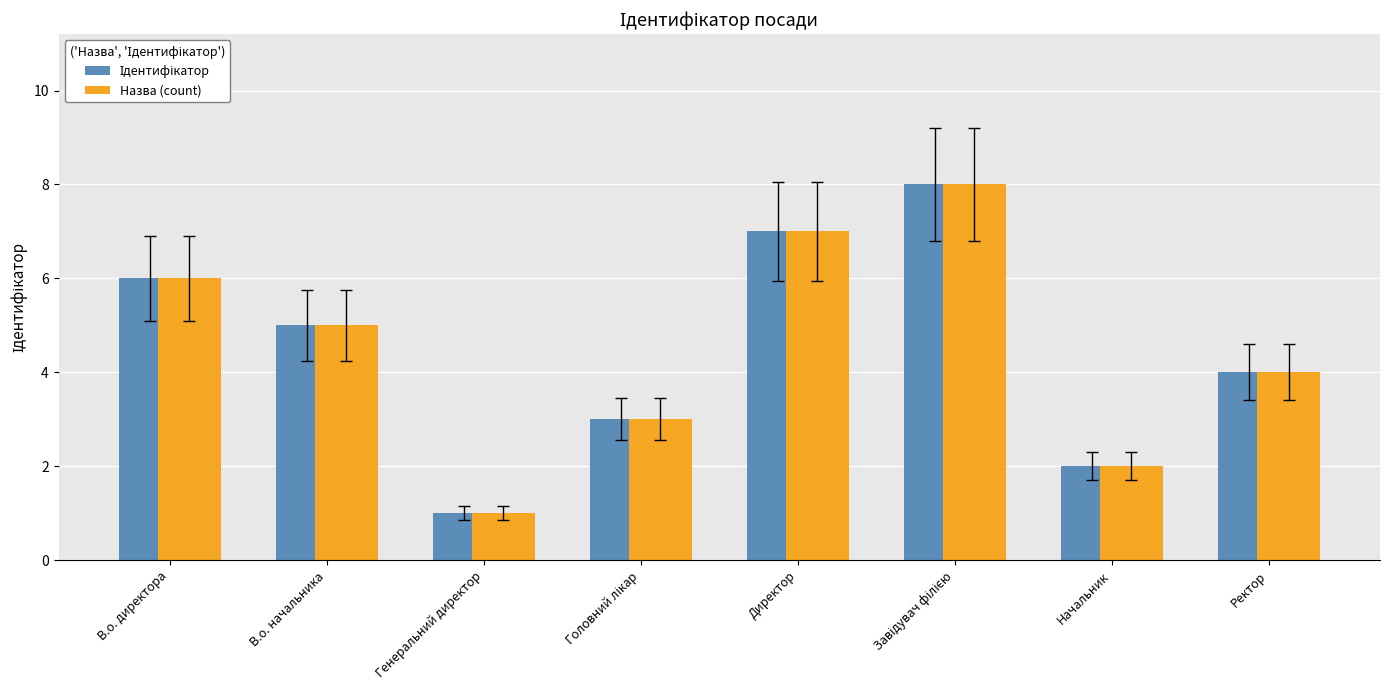

How many groups of bars are there?

8